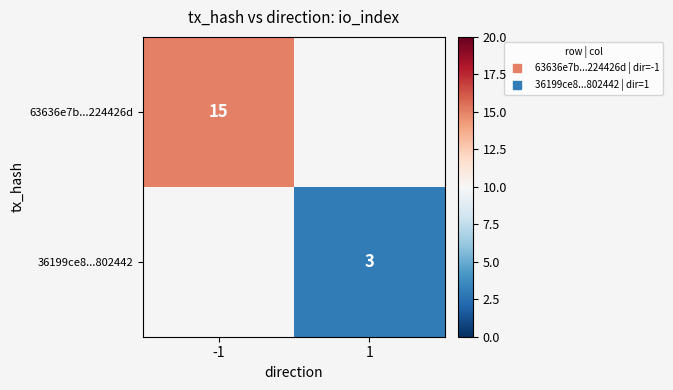

What is the minimum value shown in the chart?

3.0